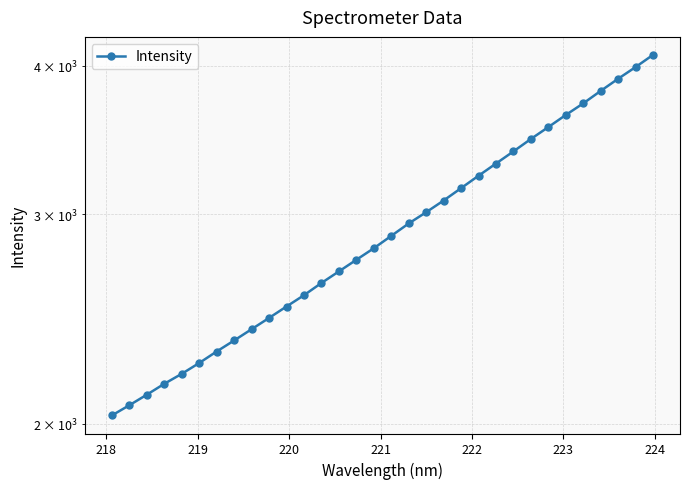

How many data points are above 2876?

16